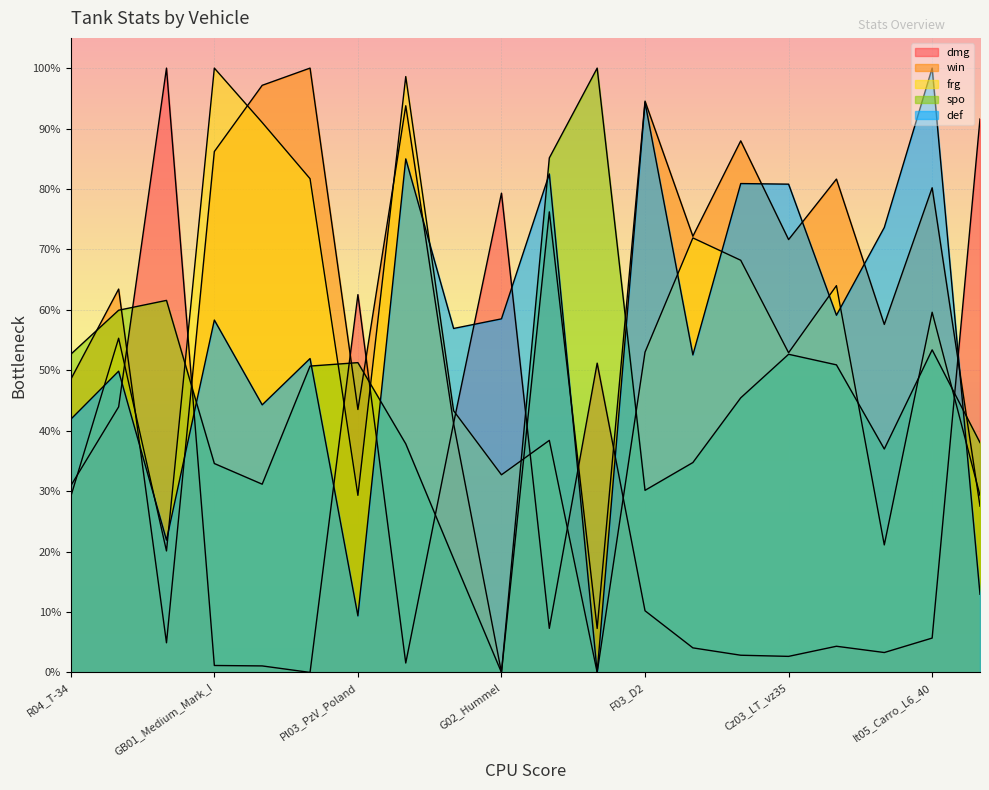

The value of frg at F03_D2 is 53.0. True or false?

True